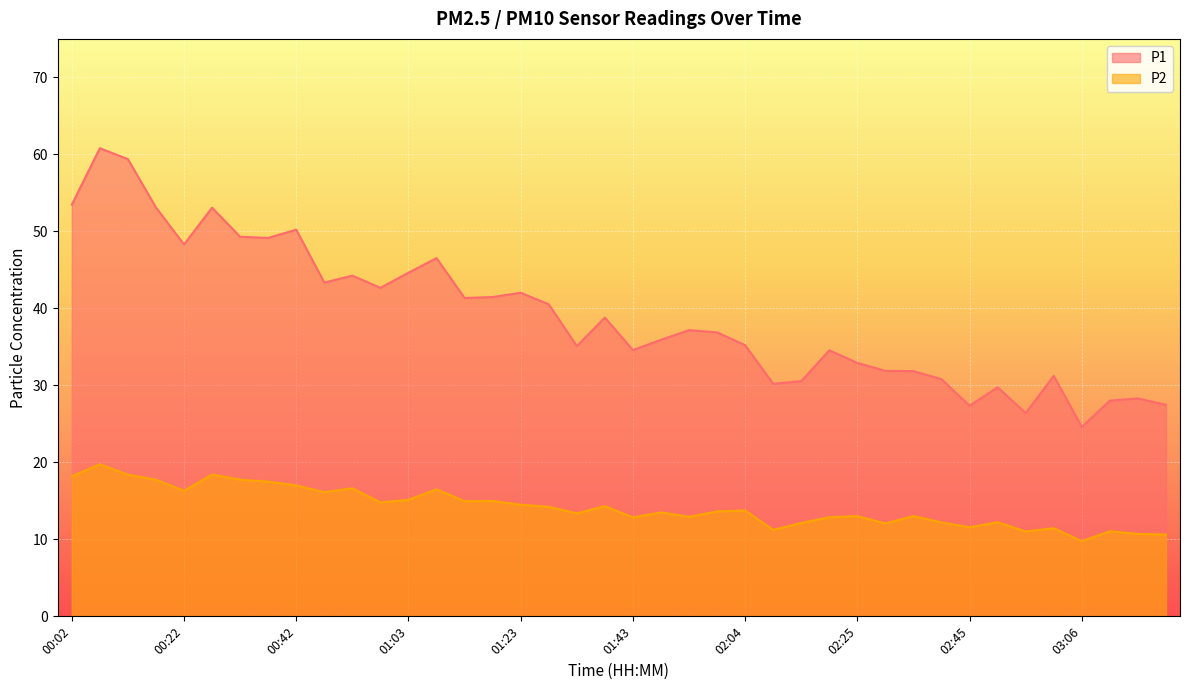

What is the maximum value for P2?

19.8